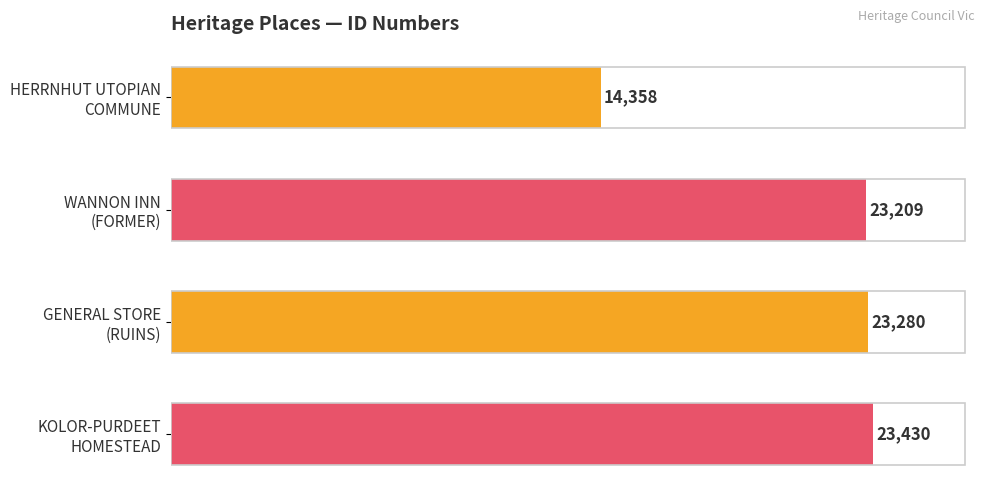

What is the average value?

21069